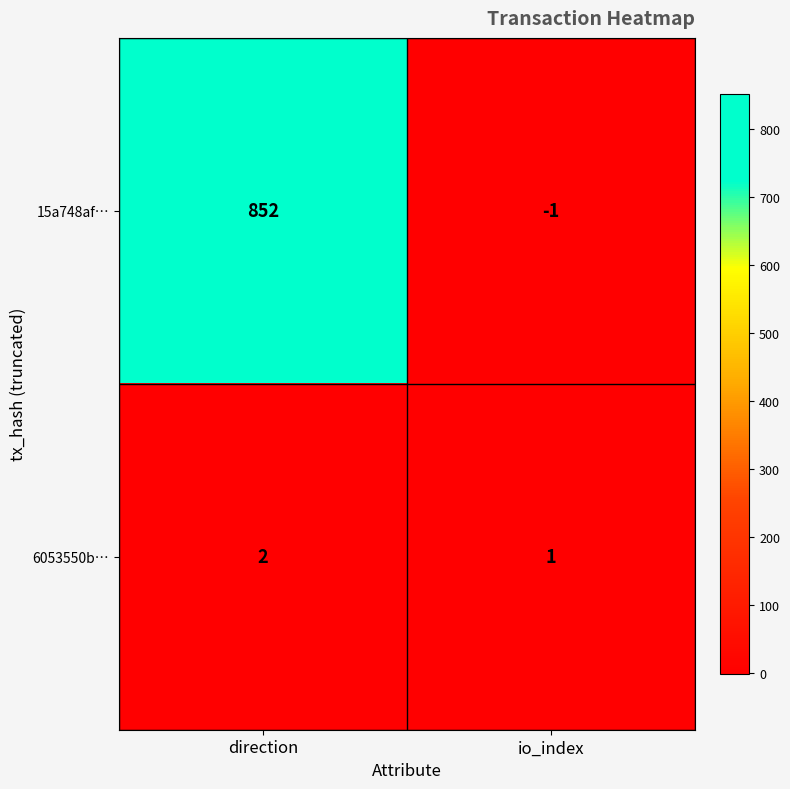

The 15a748af… series shows 852 at direction. True or false?

True